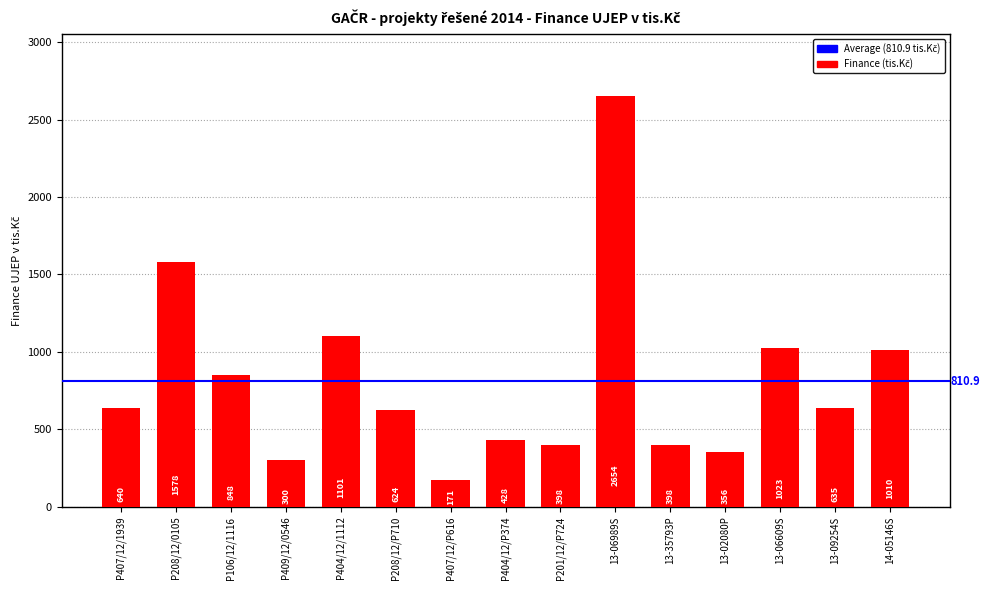

Read the value at 13-06989S, to the nearest 100.

2700